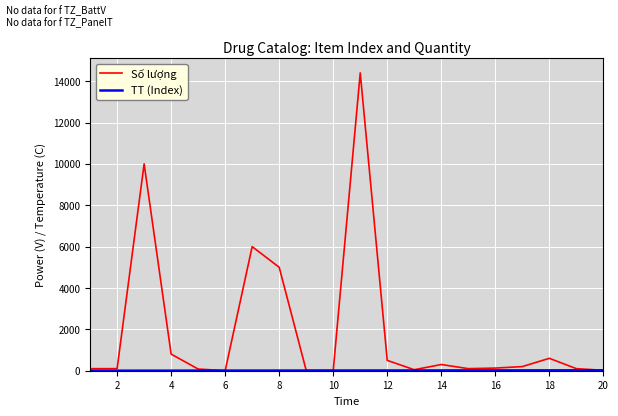

What is the maximum value shown in the chart?

14400